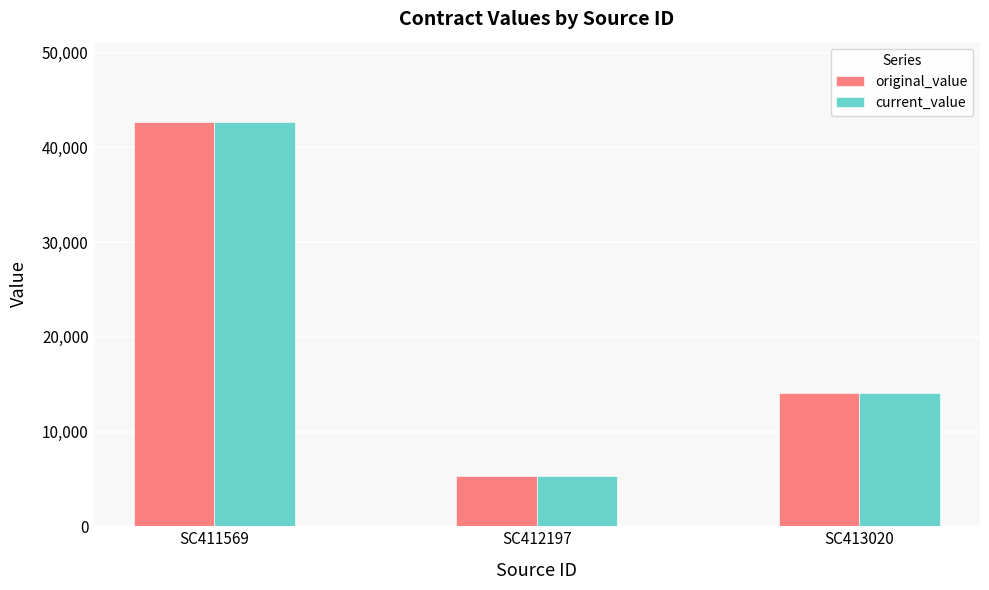

What is the difference between the maximum and minimum values in the original_value series?

37338.0